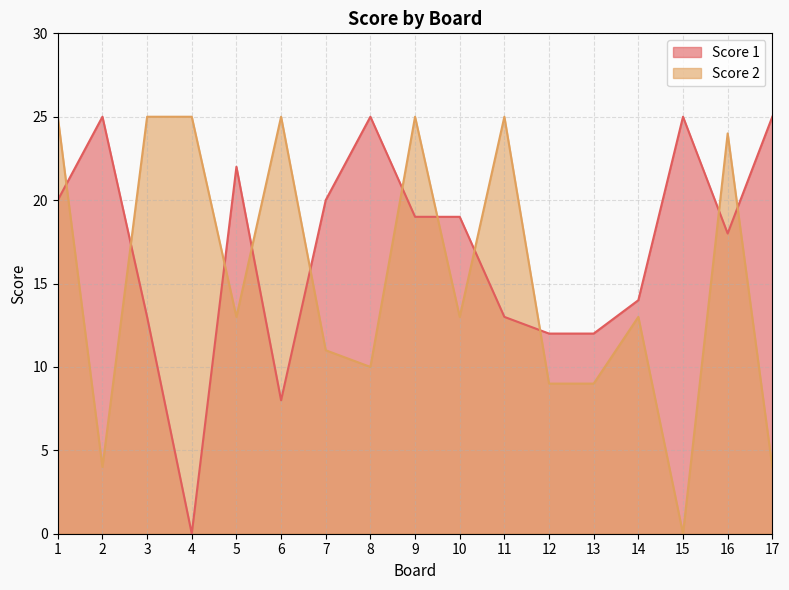

Count the number of categories in the chart.

17